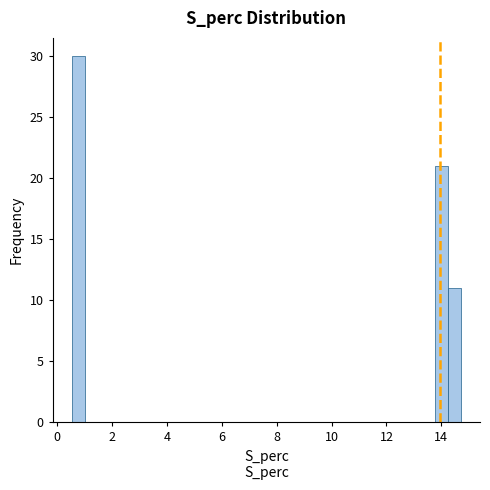

Around what value on the x-axis is the tallest bar? Give the approximate position of its centre, as read against the axis.

0.8